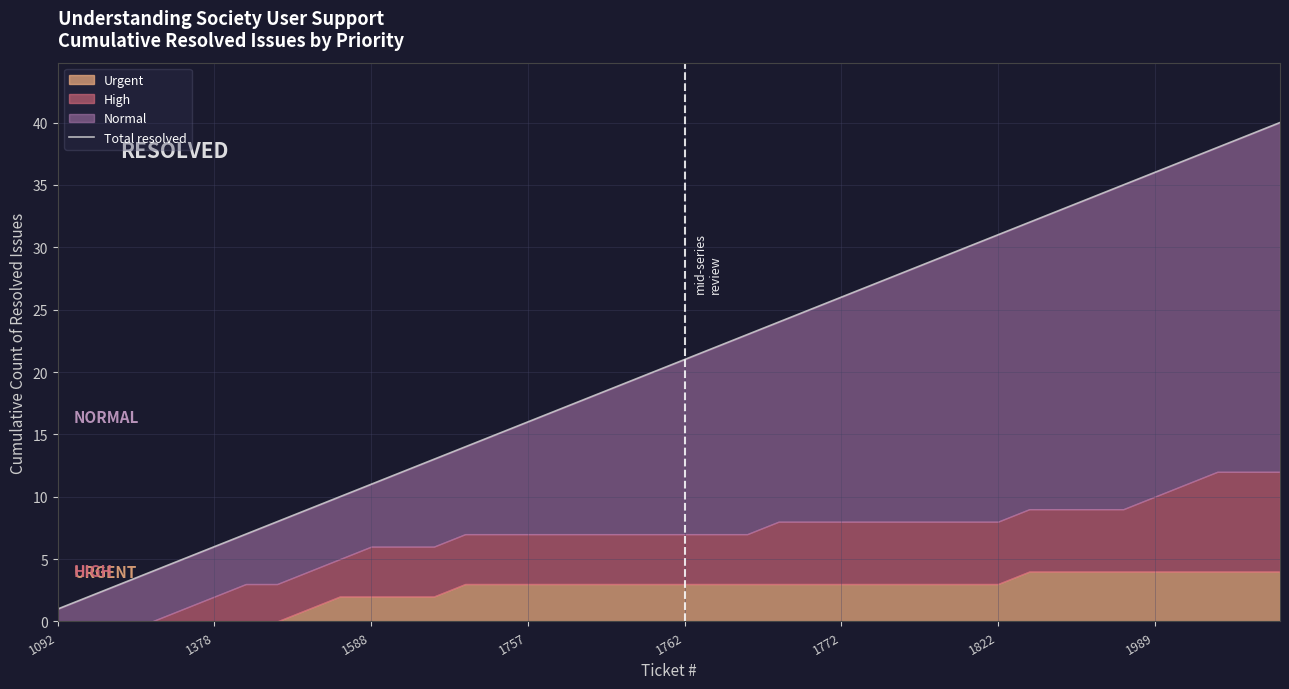

At which category does the chart reach its minimum across all series?

1092